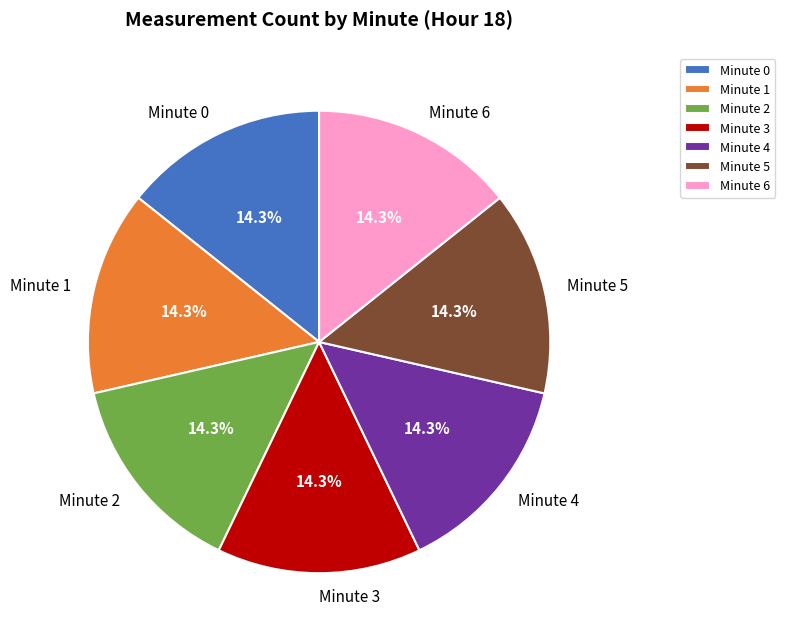

Is there any slice that represents more than half of the pie?

No